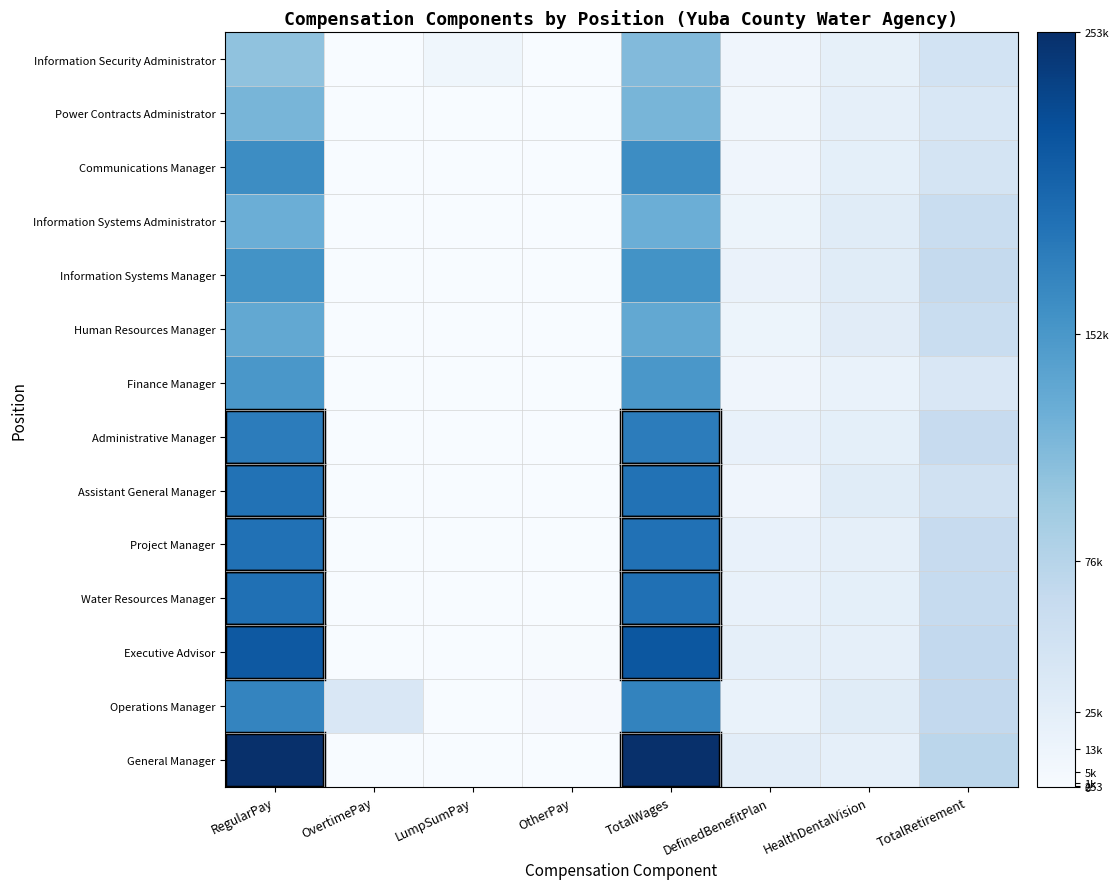

List the series in order of their peak value, highest first.

General Manager, Executive Advisor, Water Resources Manager, Project Manager, Assistant General Manager, Administrative Manager, Operations Manager, Communications Manager, Information Systems Manager, Finance Manager, Human Resources Manager, Information Systems Administrator, Power Contracts Administrator, Information Security Administrator